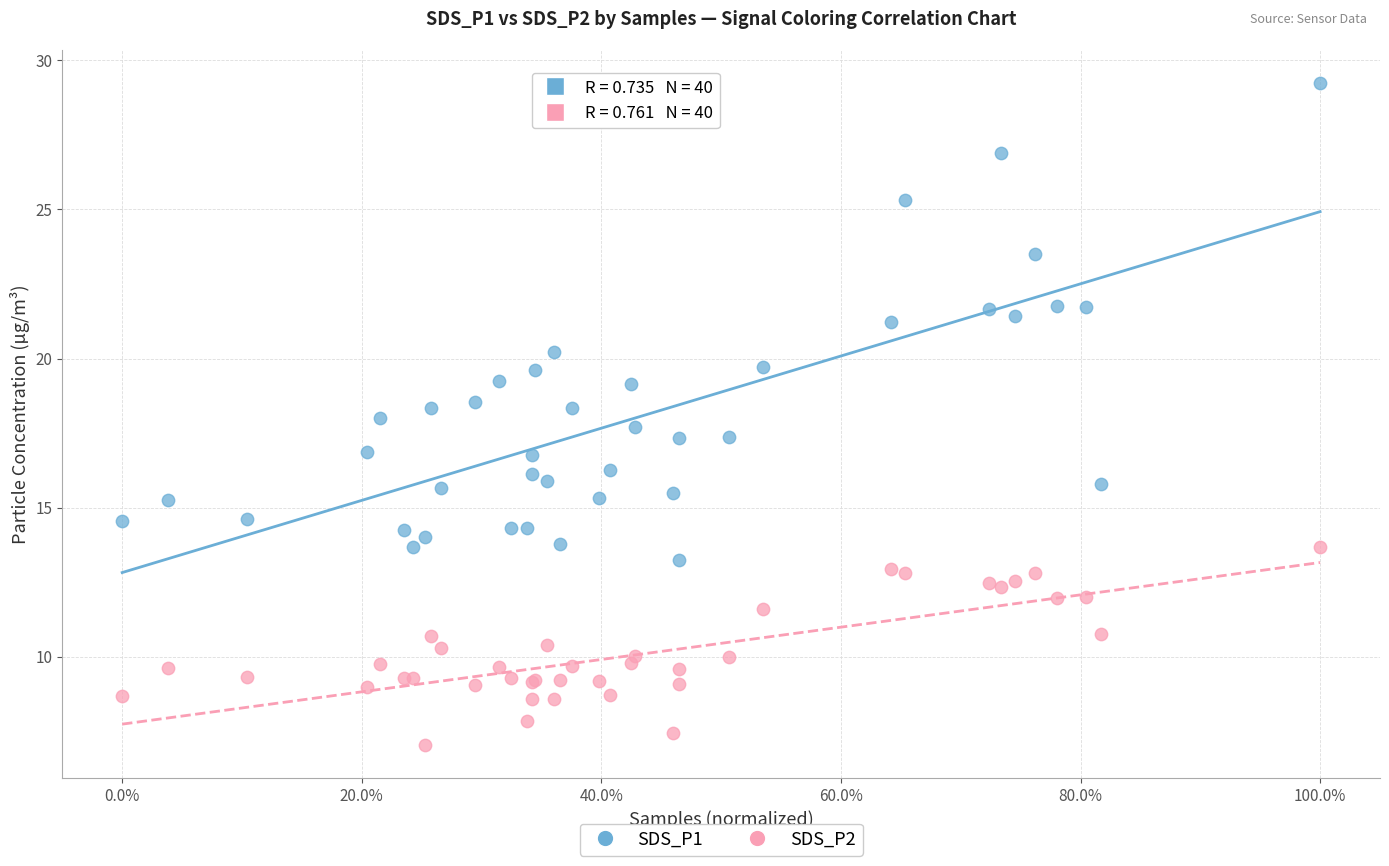

Which series reaches the maximum Y coordinate?

SDS_P1